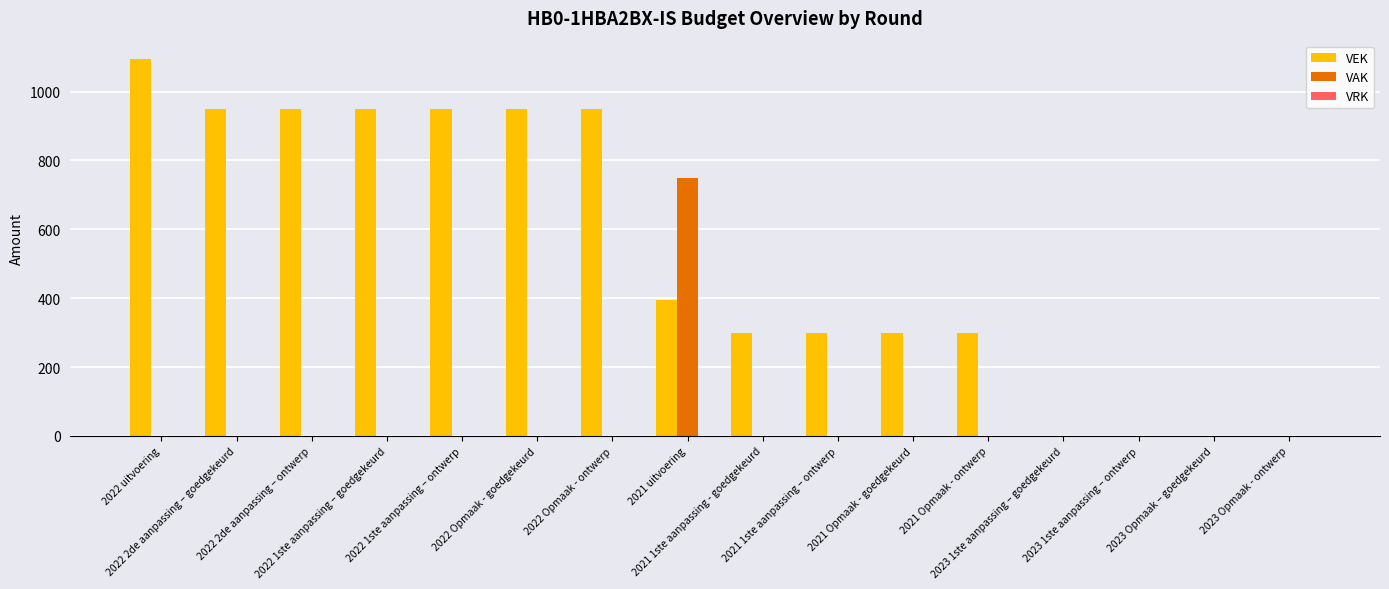

What is the average value of the VAK series?

47